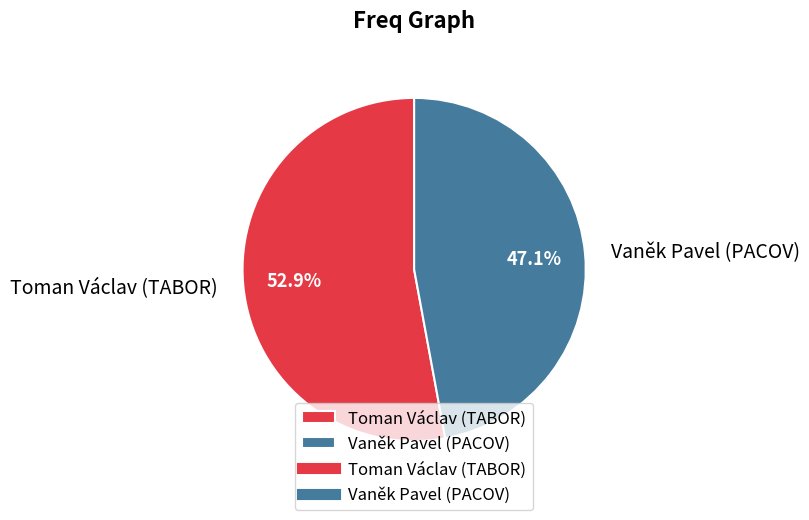

True or false: Vaněk Pavel (PACOV) accounts for 47% of the total.

True